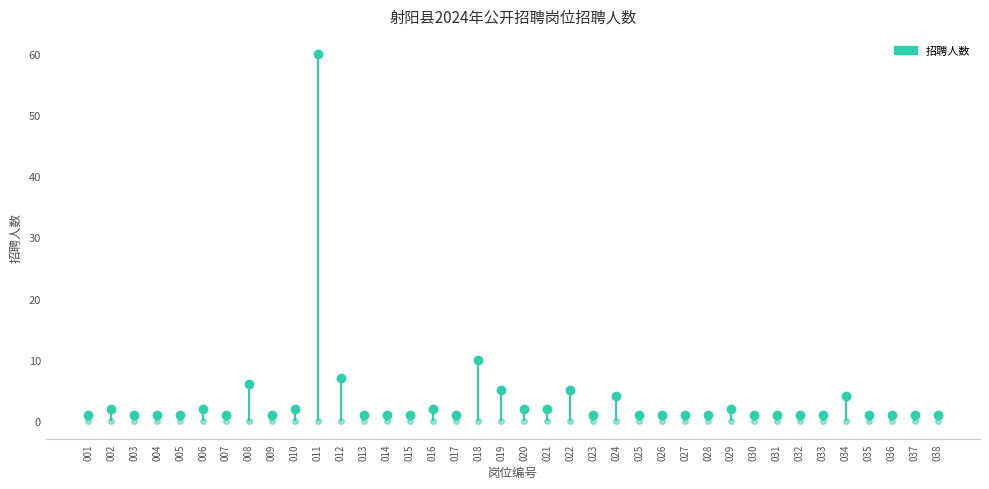

What is the ratio of the value at 022 to the value at 028?

5.0